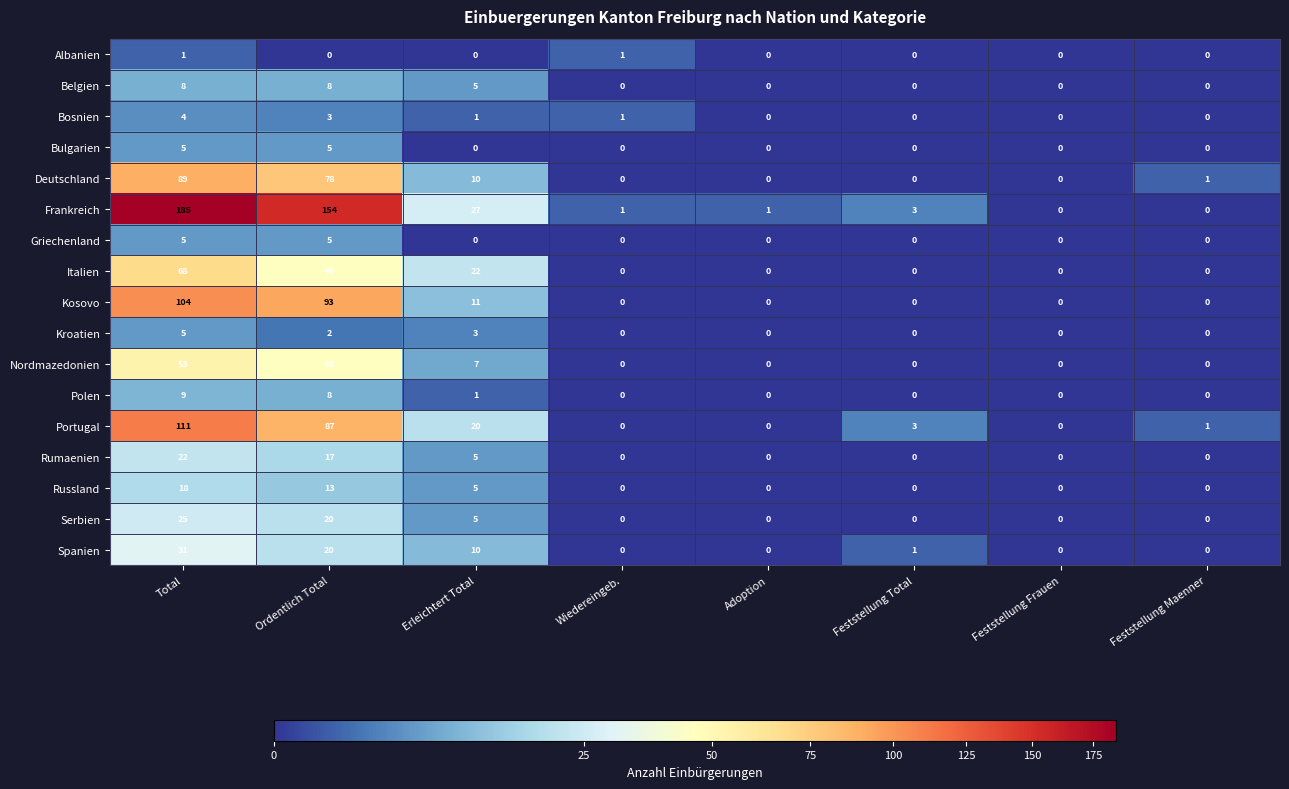

At which label does Portugal first exceed 3?

Total